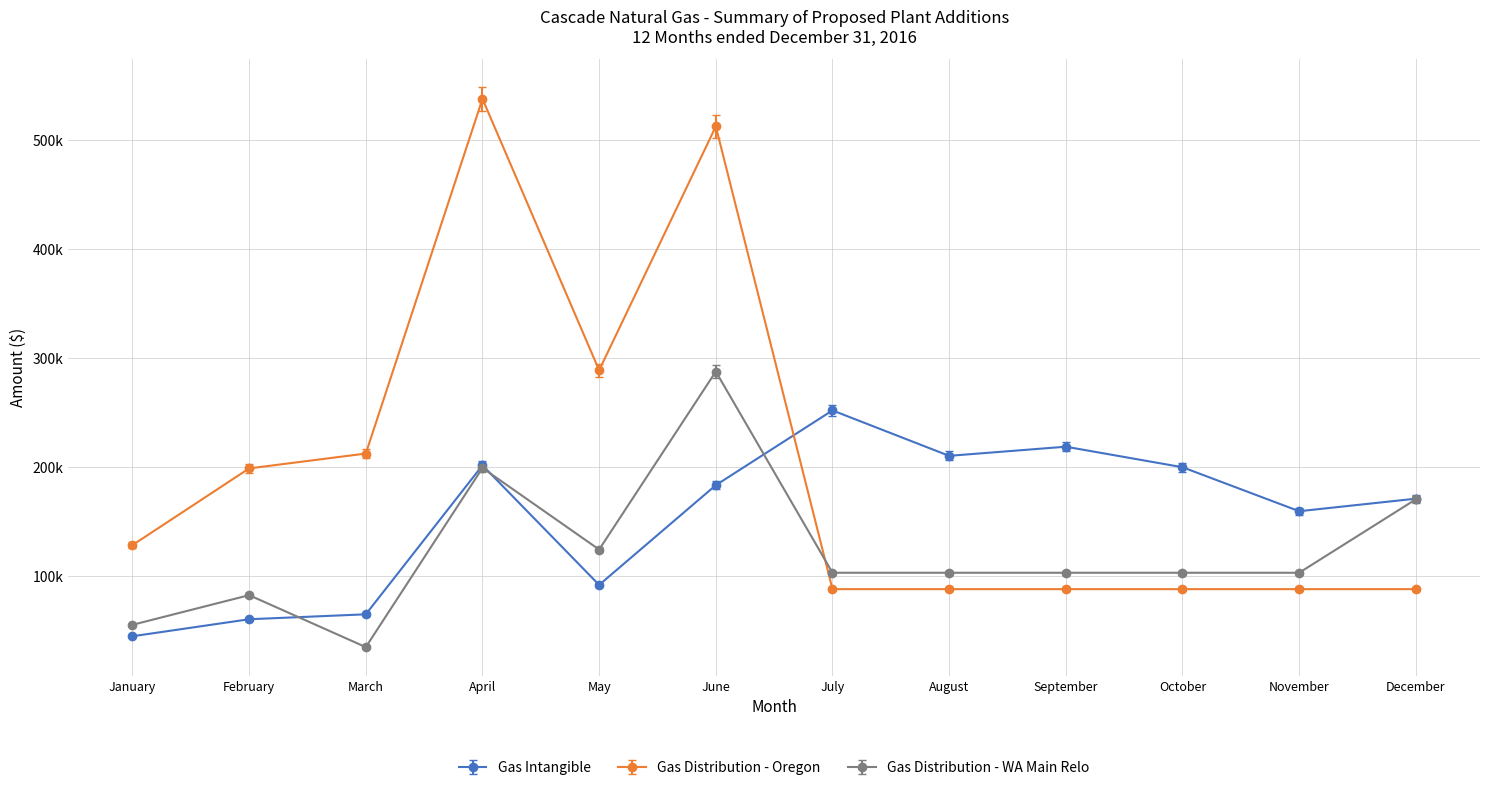

Does the chart have visible grid lines?

Yes